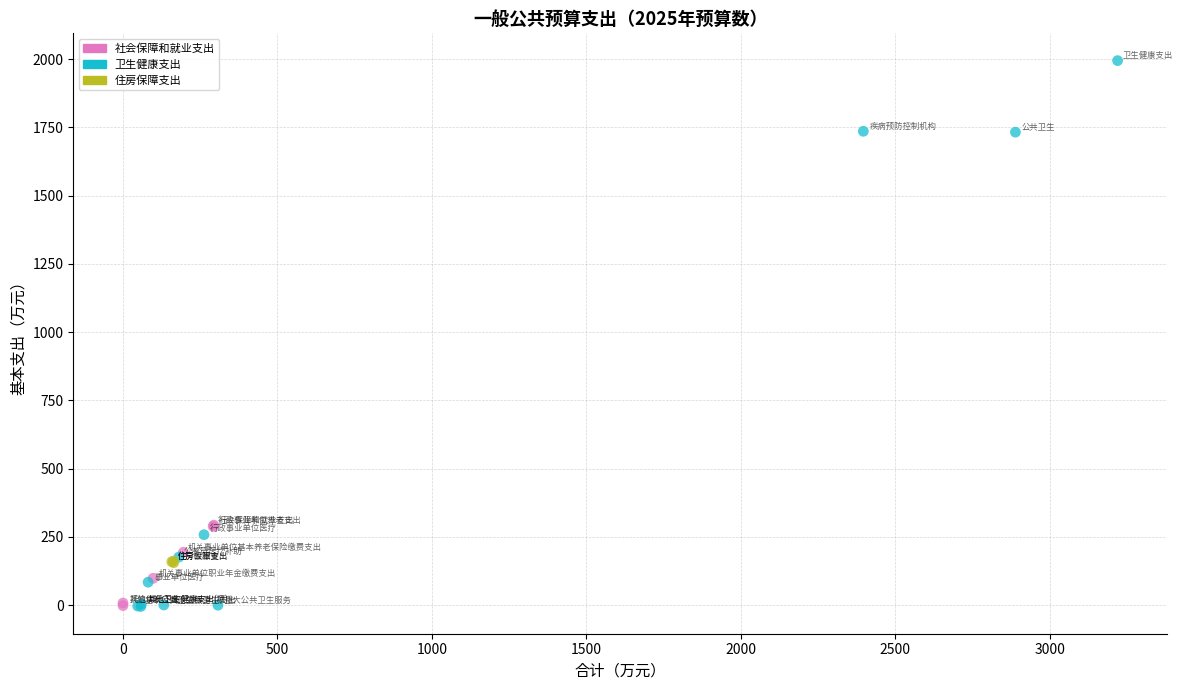

Which series contains the highest Y value?

卫生健康支出